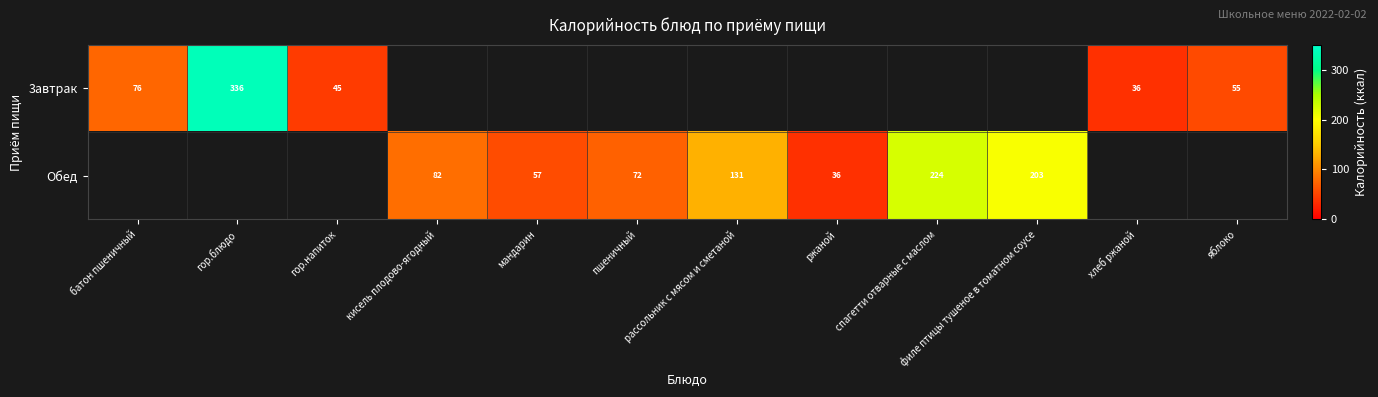

What is the minimum value for 3автрак?

36.3